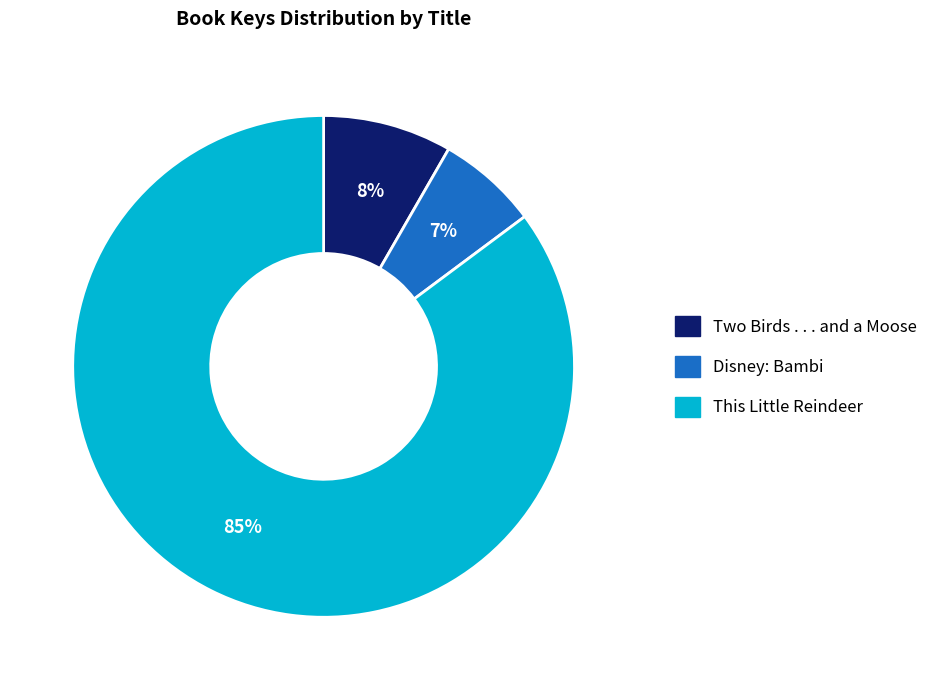

How many segments does this pie chart have?

3